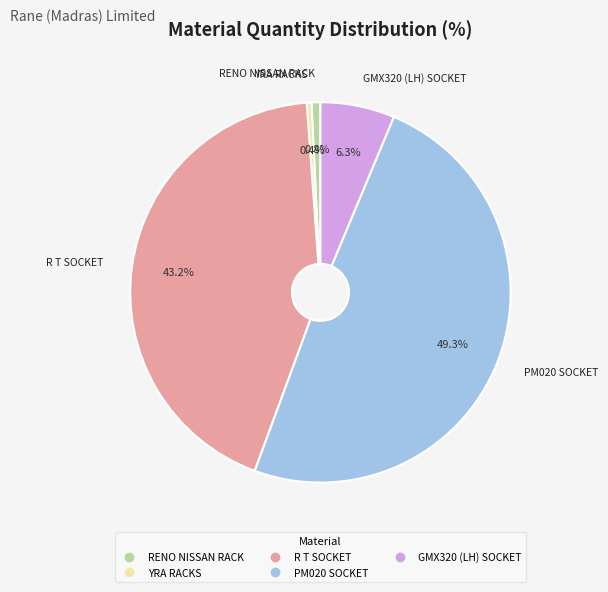

How much of the chart is everything except R T SOCKET?

56.8%